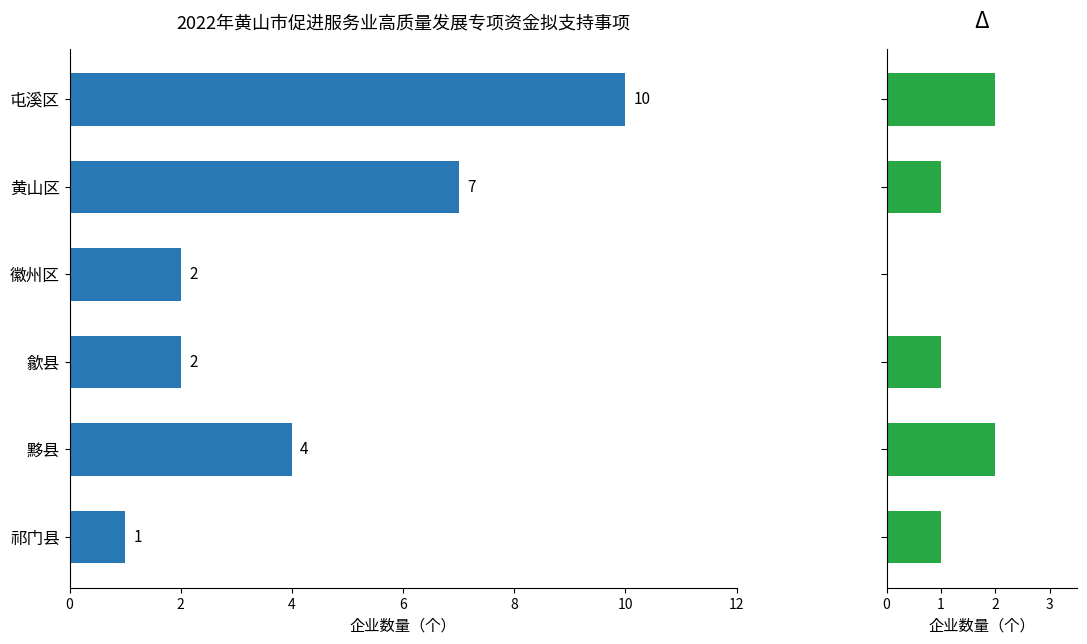

What is the average value of the 新入规（达限）企业奖励 series?

4